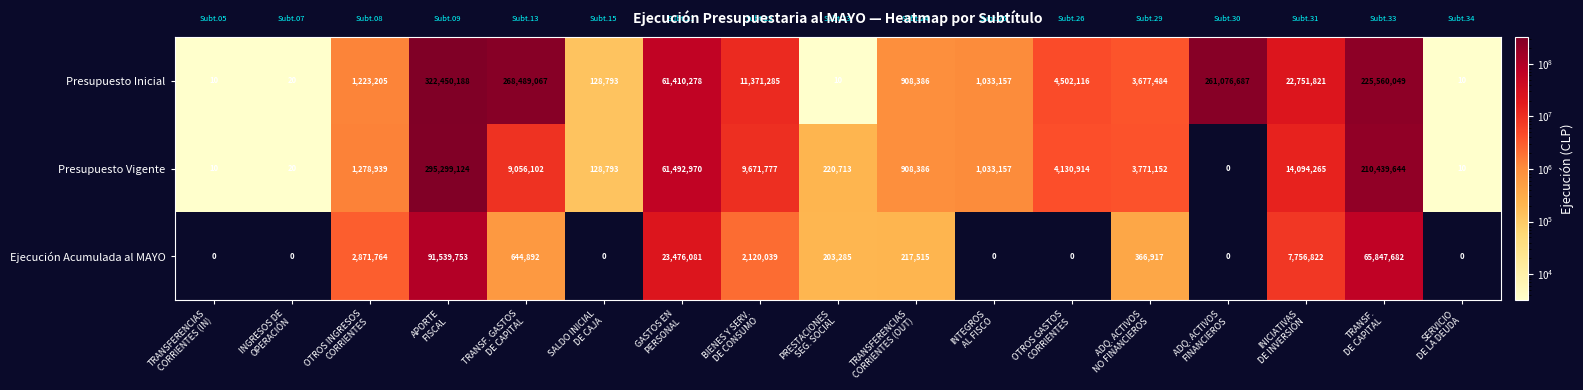

Which series has the largest range (max minus min)?

Presupuesto Inicial